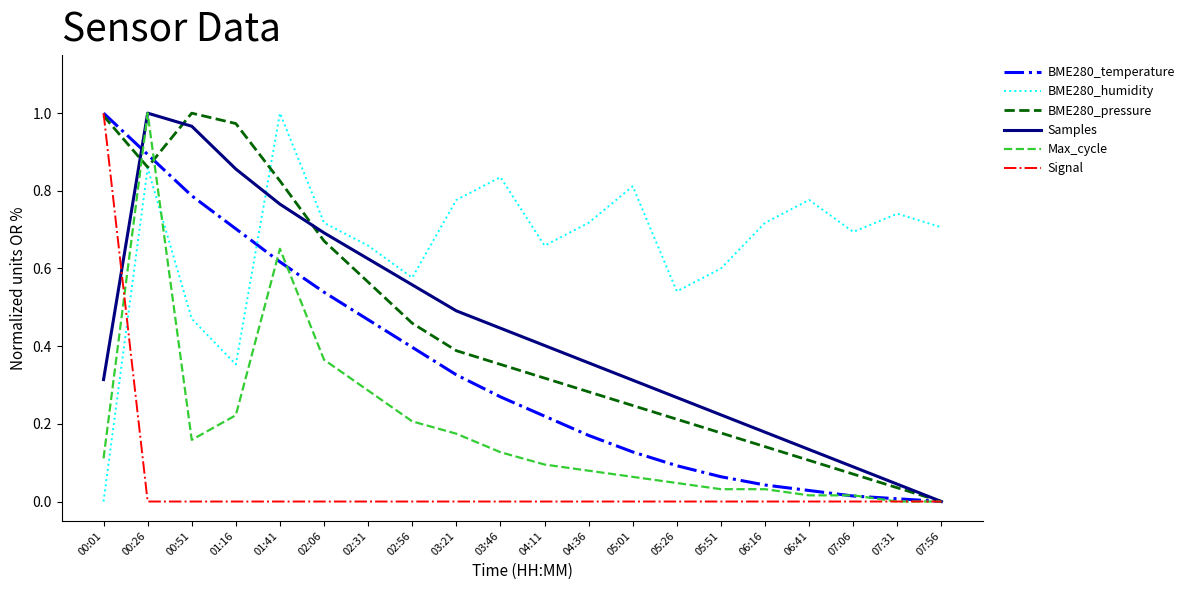

Does the chart have visible grid lines?

No